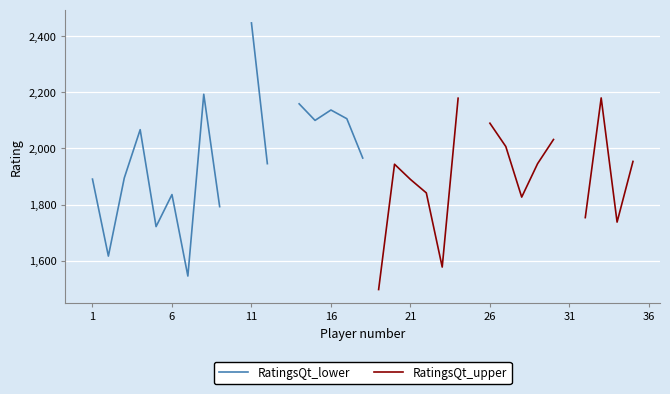

Between 33 and 15, which is larger?

15